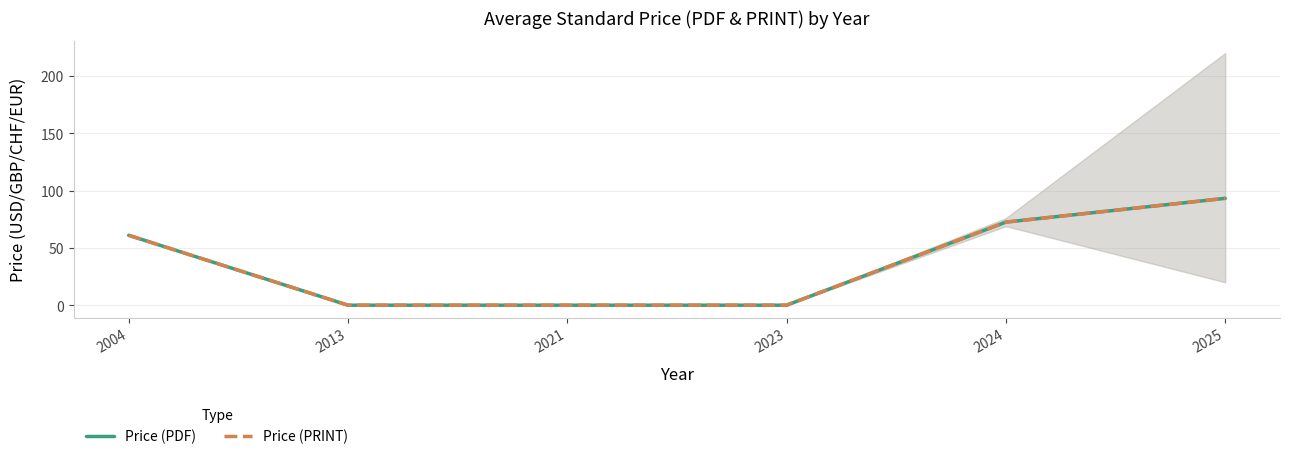

Is the value of Price (PRINT) at 2025 greater than the value of Price (PDF) at 2023?

Yes